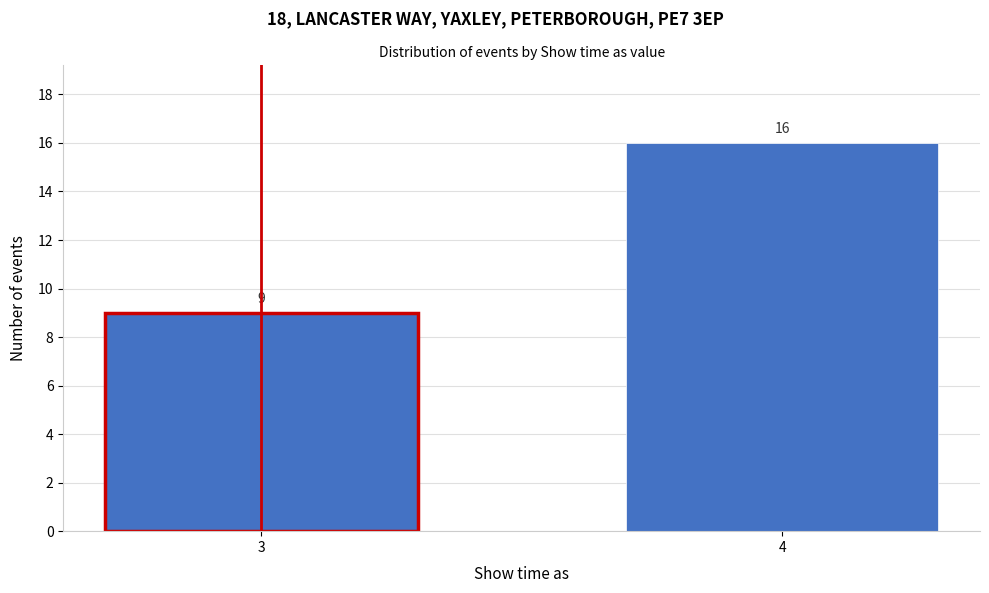

Reading left to right, transcribe all the data shown in this chart.

3=9	4=16